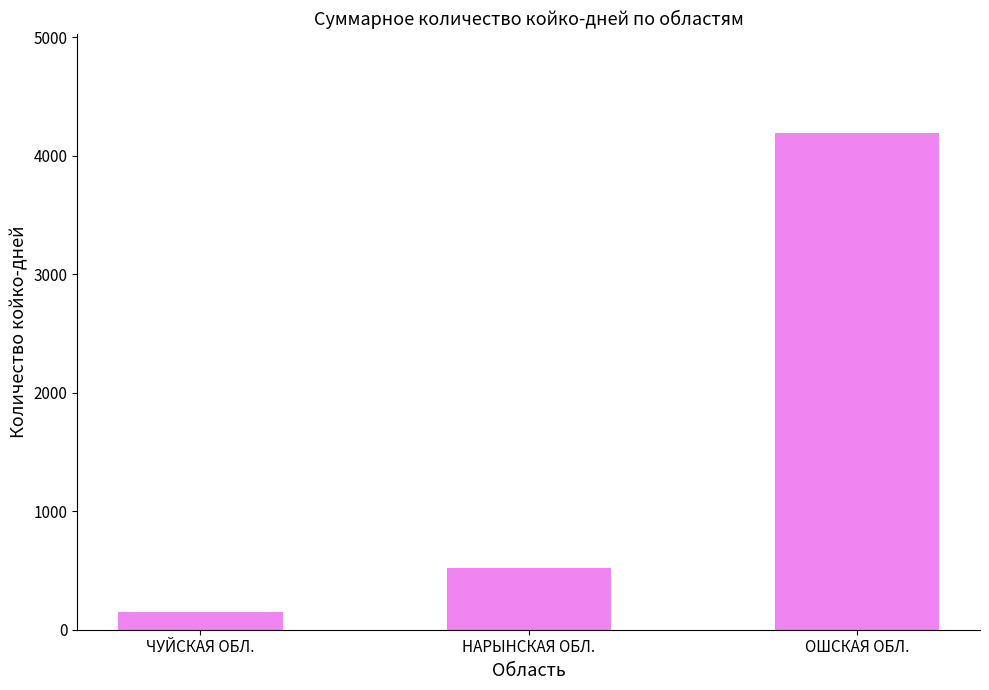

True or false: the data shows 149 at ЧУЙСКАЯ ОБЛ..

True